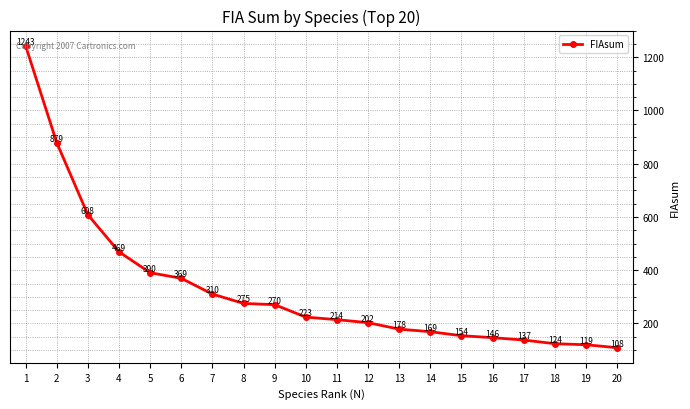

What is the value of the 4th point from the left?

469.1